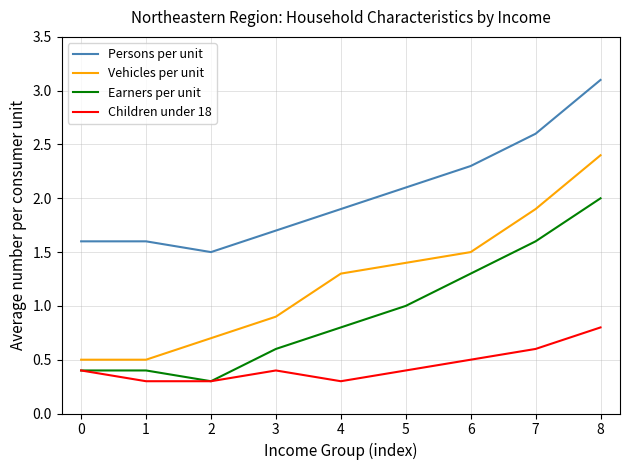

Rank the series by their maximum value, from lowest to highest.

Children under 18, Earners per unit, Vehicles per unit, Persons per unit